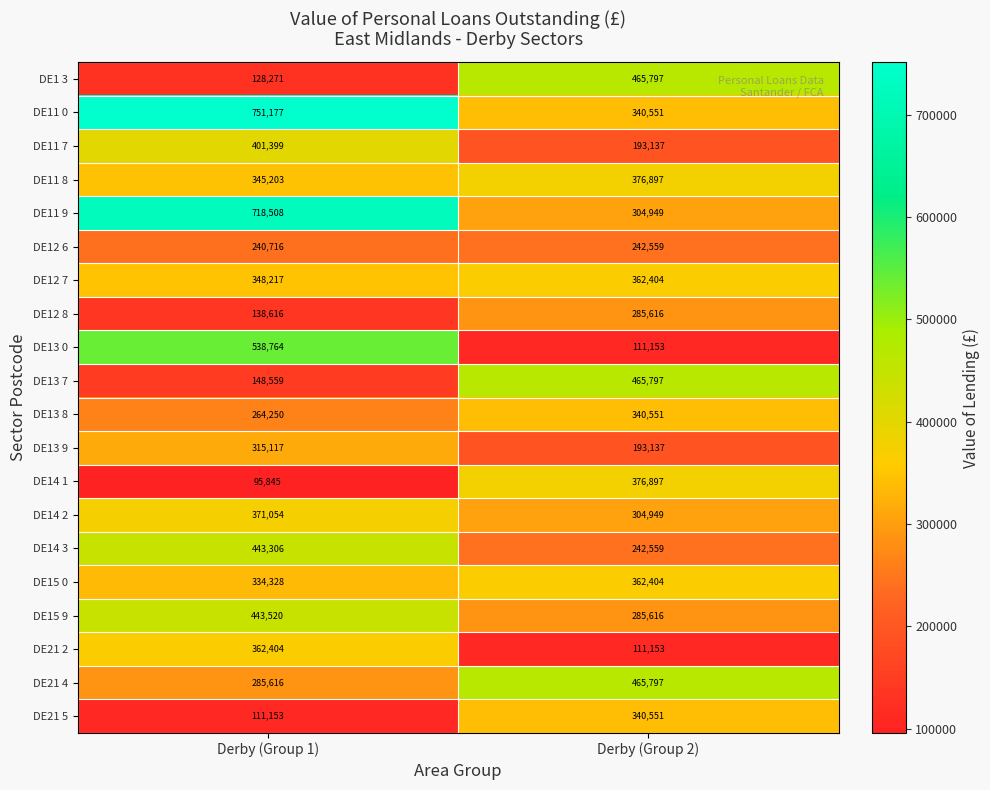

Which series has the largest total across all categories?

DE11 0